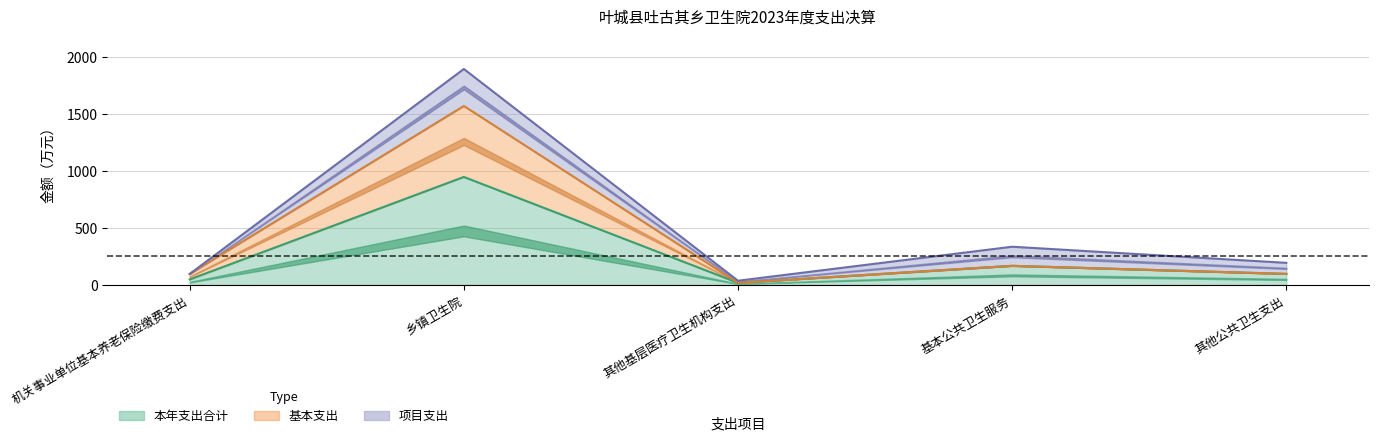

How many interior local valleys does the 本年支出合计 series have?

1